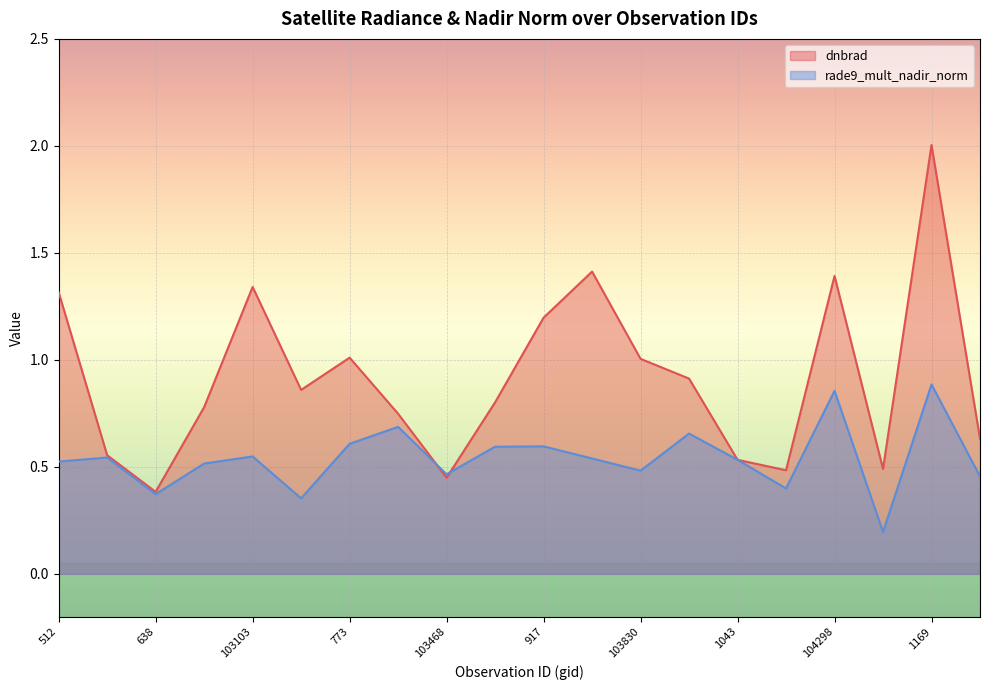

In dnbrad, how many points are higher than both neighbors (excluding endpoints)?

5